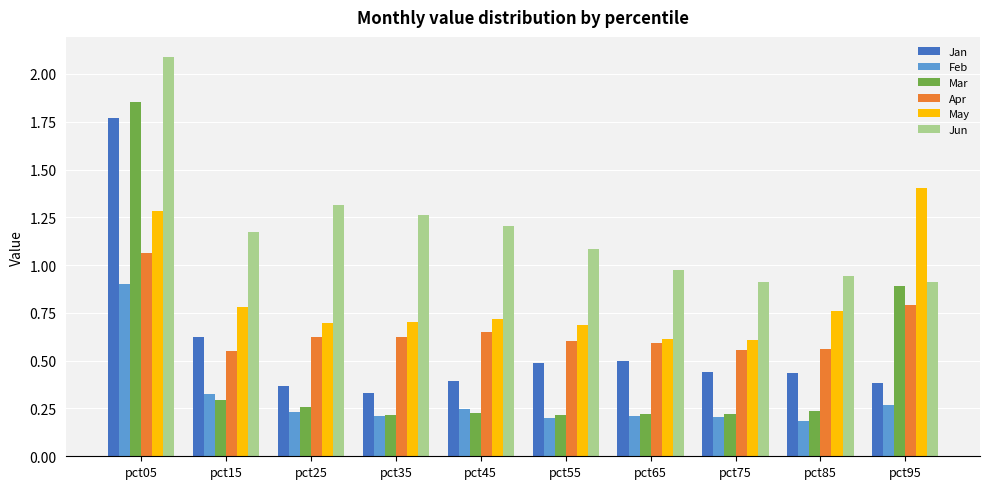

True or false: Feb has a value of 0.3 at pct25.

False